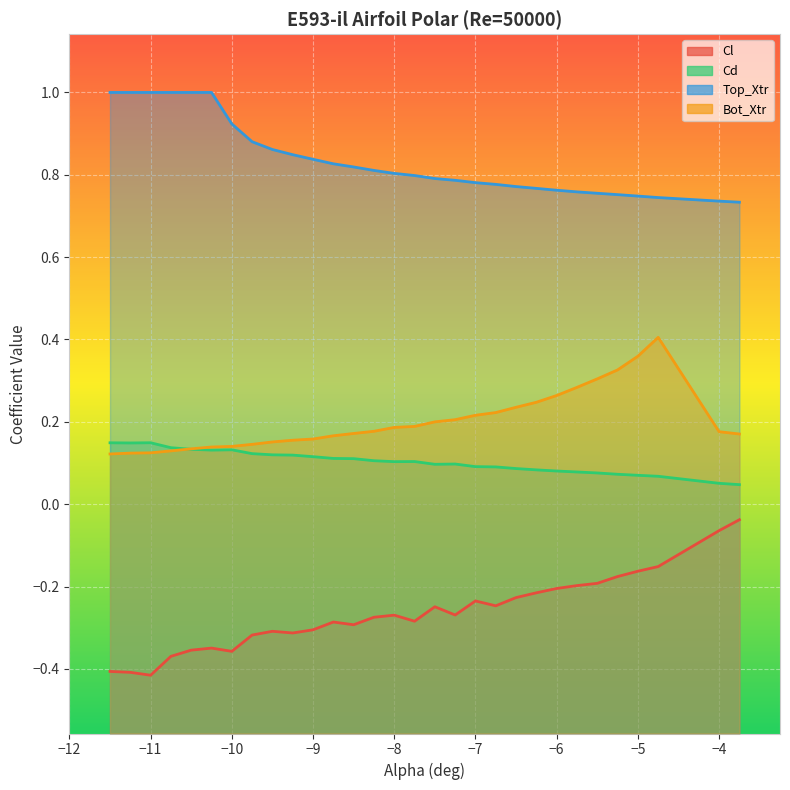

What is the approximate value of Cd at −10?

0.1